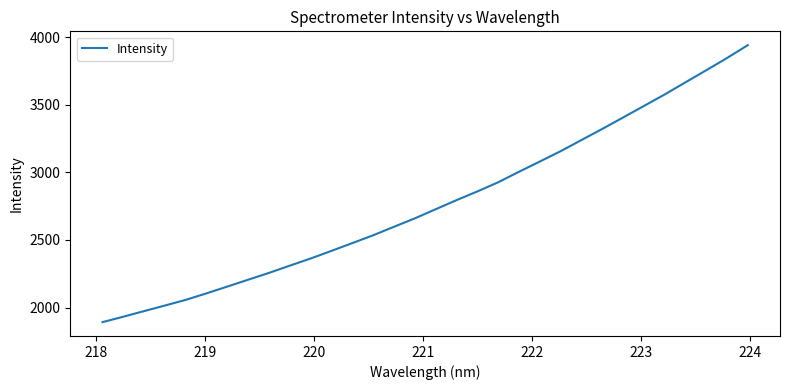

Reading left to right, list all the values displayed in this chart.

1891.9	1932.1	1973.6	2014.9	2057.0	2105.4	2155.6	2206.4	2256.9	2310.4	2363.3	2419.9	2477.3	2535.2	2598.1	2660.4	2727.9	2795.0	2859.3	2927.0	3004.8	3080.6	3157.0	3239.6	3321.7	3406.3	3491.5	3576.7	3666.5	3756.0	3846.6	3941.9